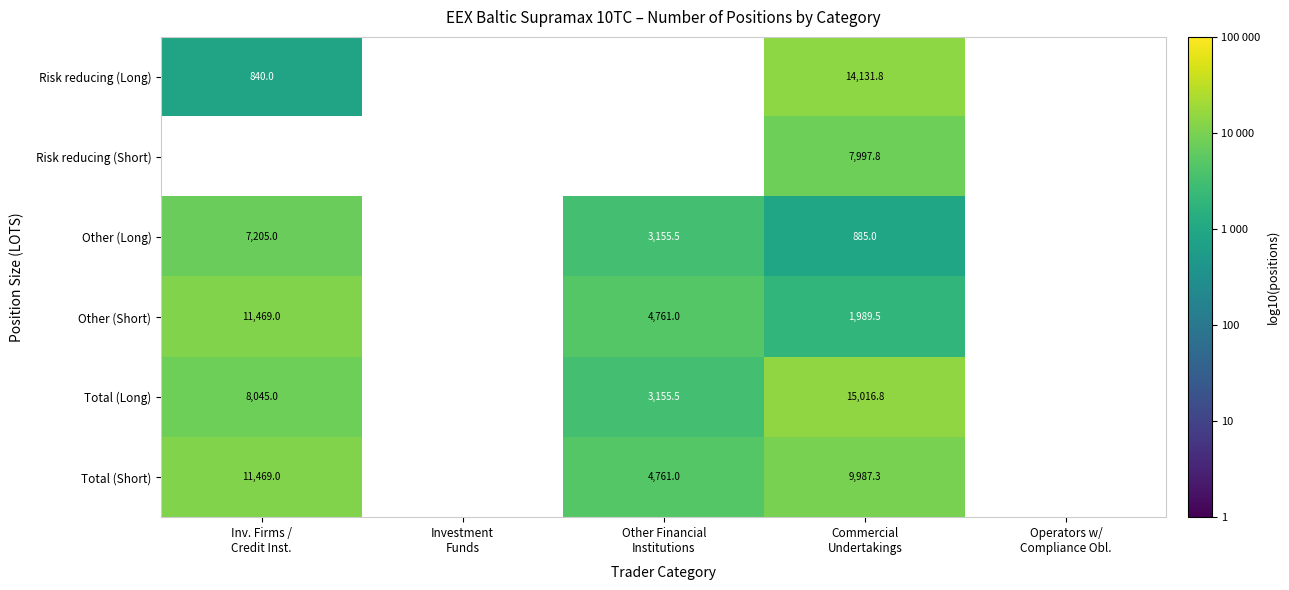

True or false: Risk reducing (Long) has a value of 4.2 at Commercial Undertakings.

True